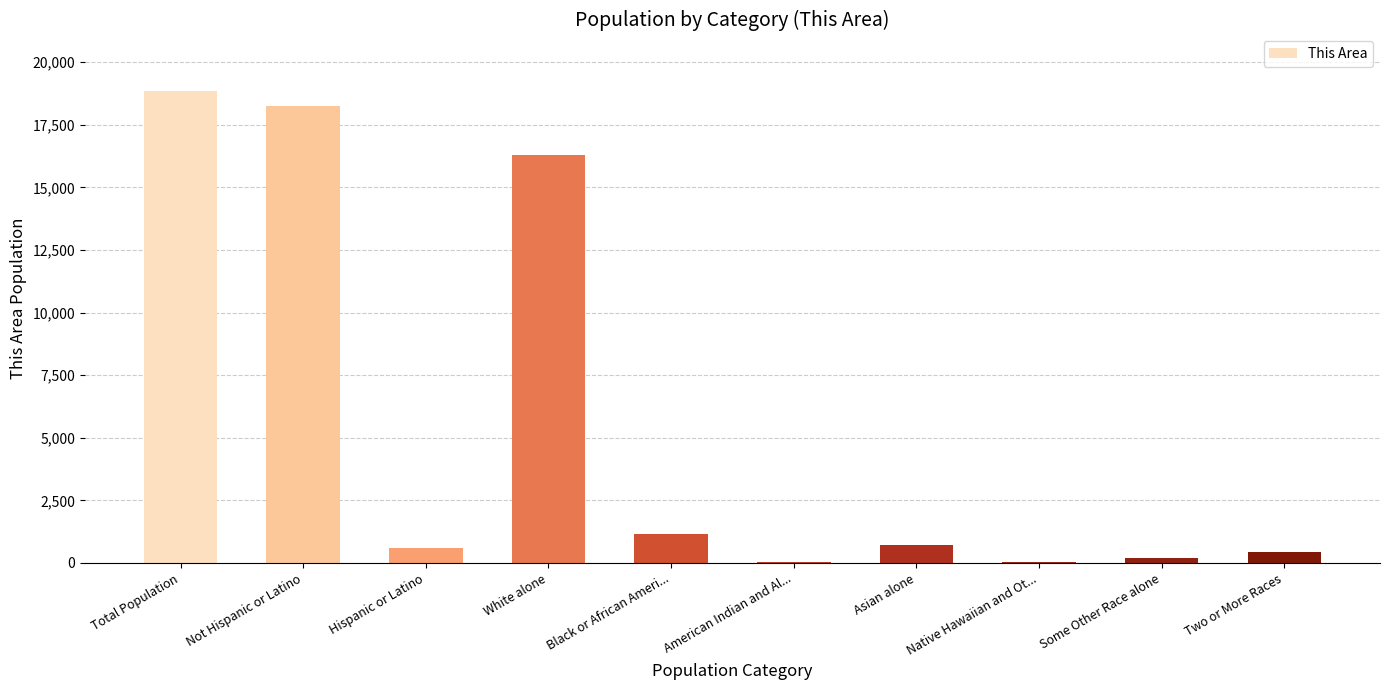

True or false: the data shows 1160 at Black or African Ameri....

True